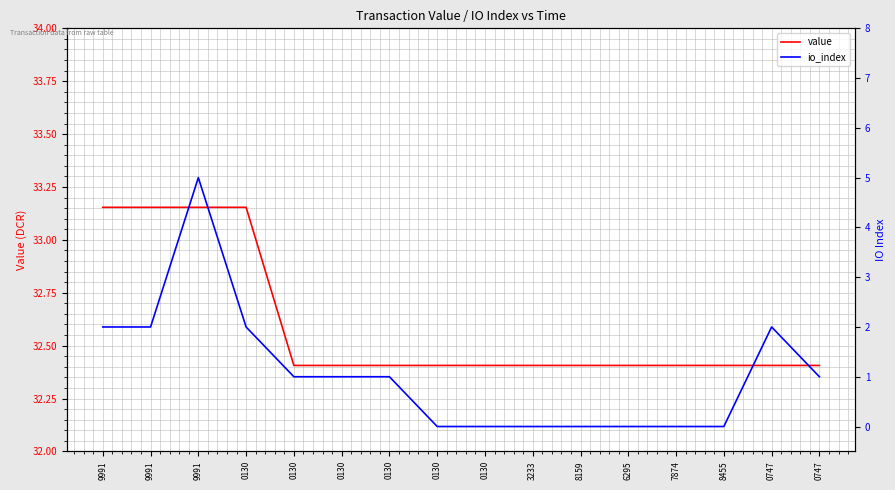

True or false: io_index has a value of 0.8 at 9991.

False